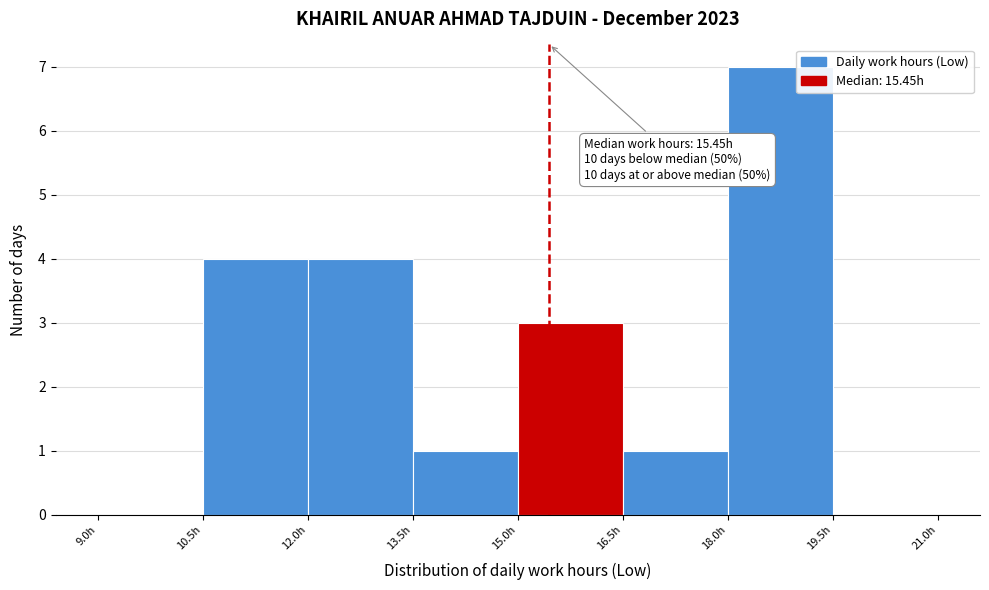

Over which range of the x-axis is the bar tallest?

18.0 to 19.5